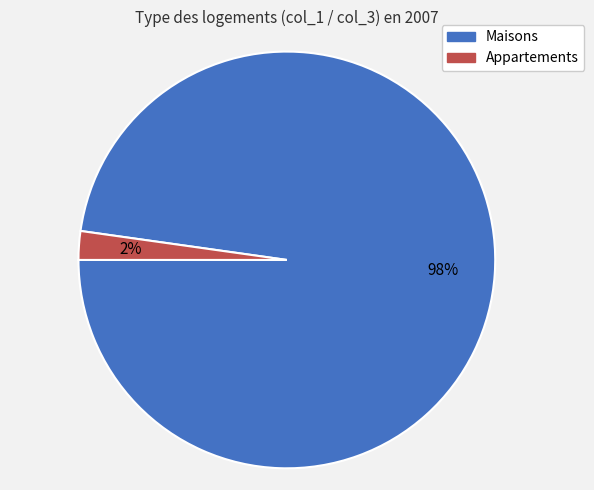

Does any single category account for the majority?

Yes